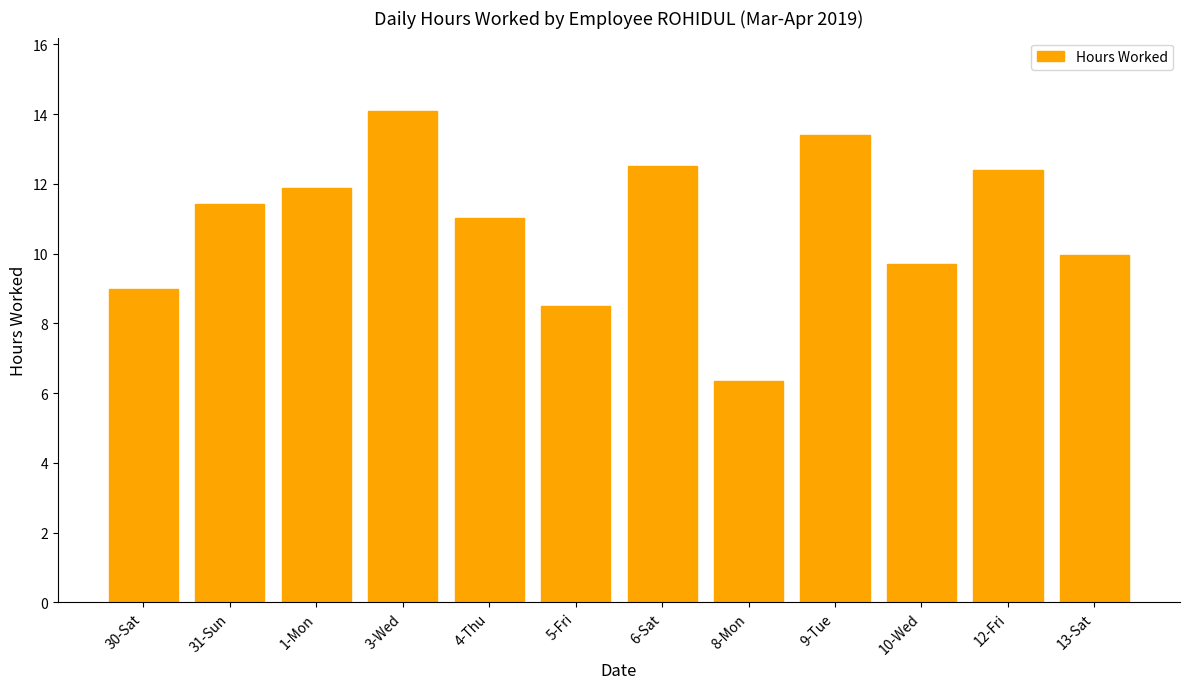

Which has a higher value, 31-Sun or 4-Thu?

31-Sun